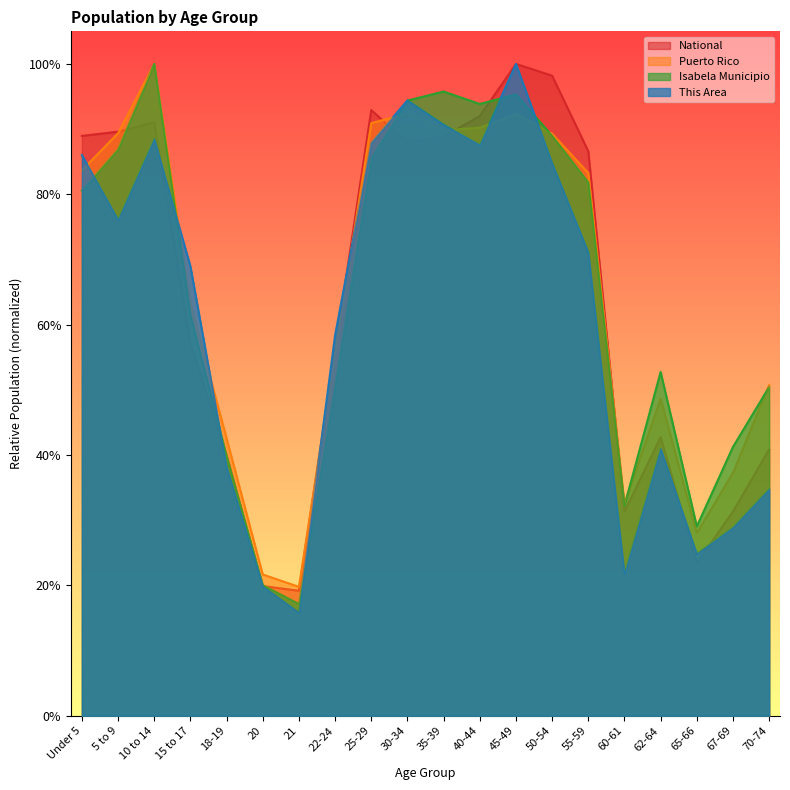

What position from the left is 20?

6